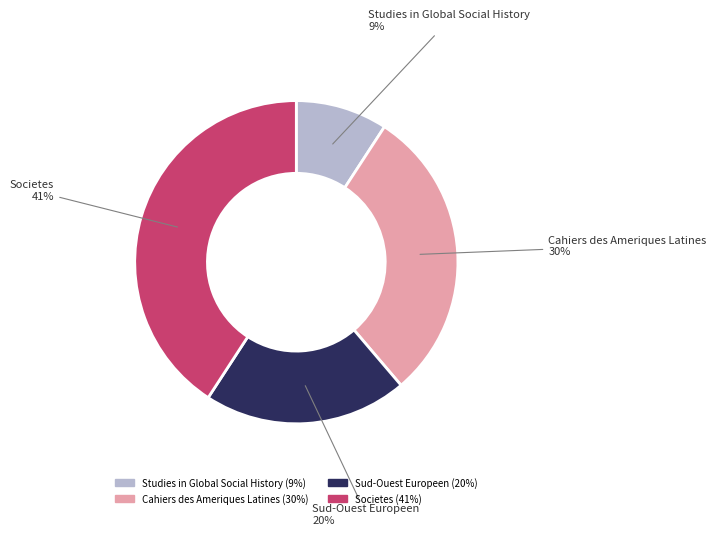

Which category has the smallest portion of the pie?

Studies in Global Social History